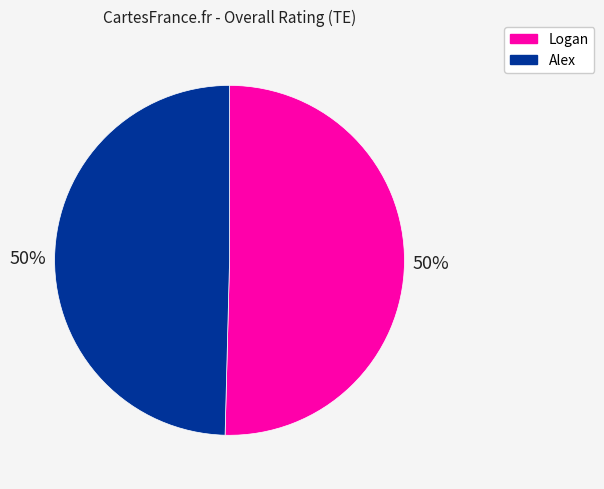

What is the ratio of the value at Logan to the value at Alex?

1.0